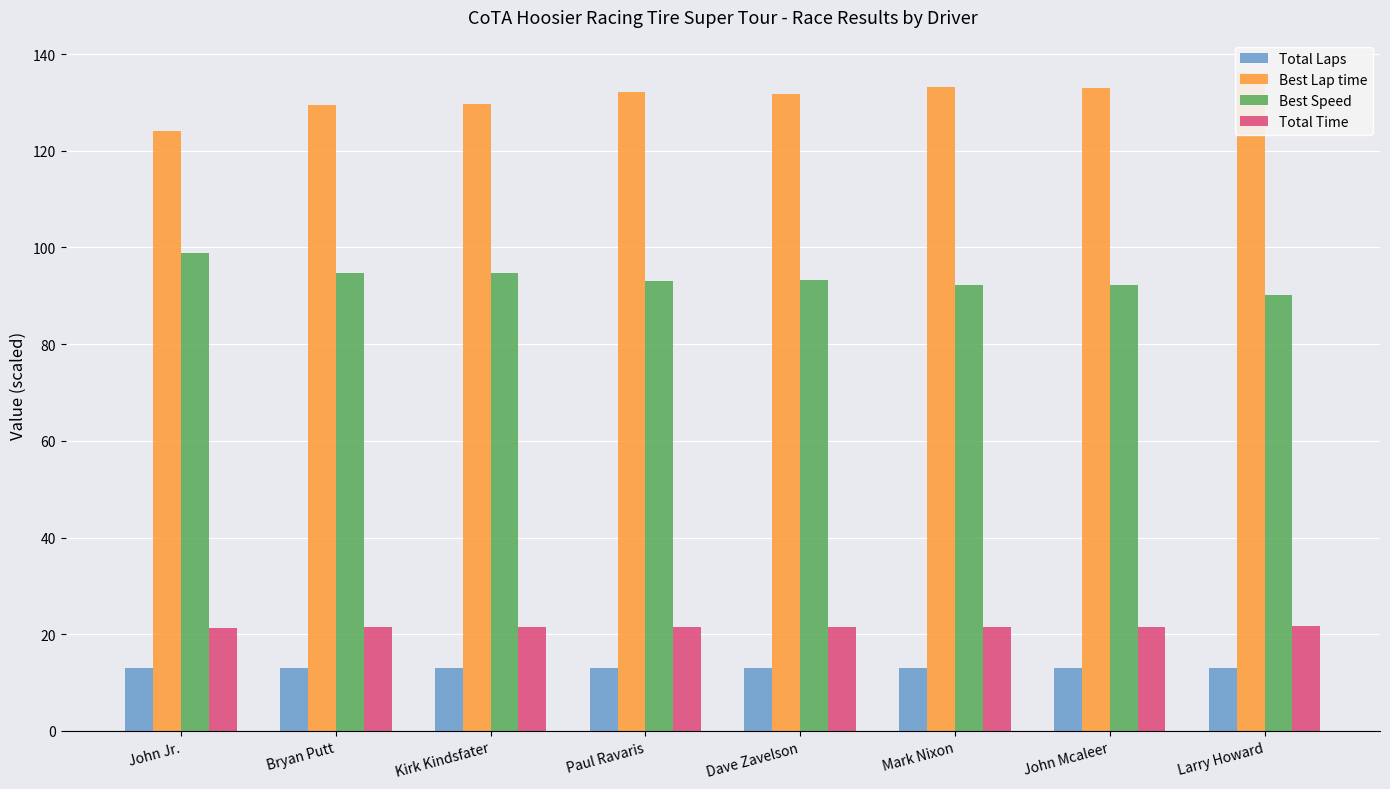

What is the spread (max minus min) of values at Paul Ravaris?

119.1